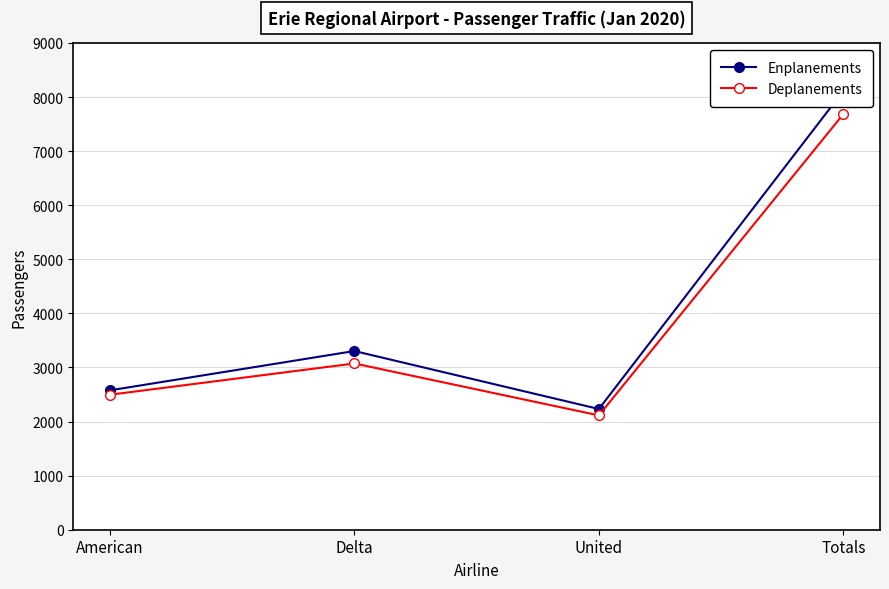

Is the value of Enplanements at Totals greater than the value of Deplanements at United?

Yes